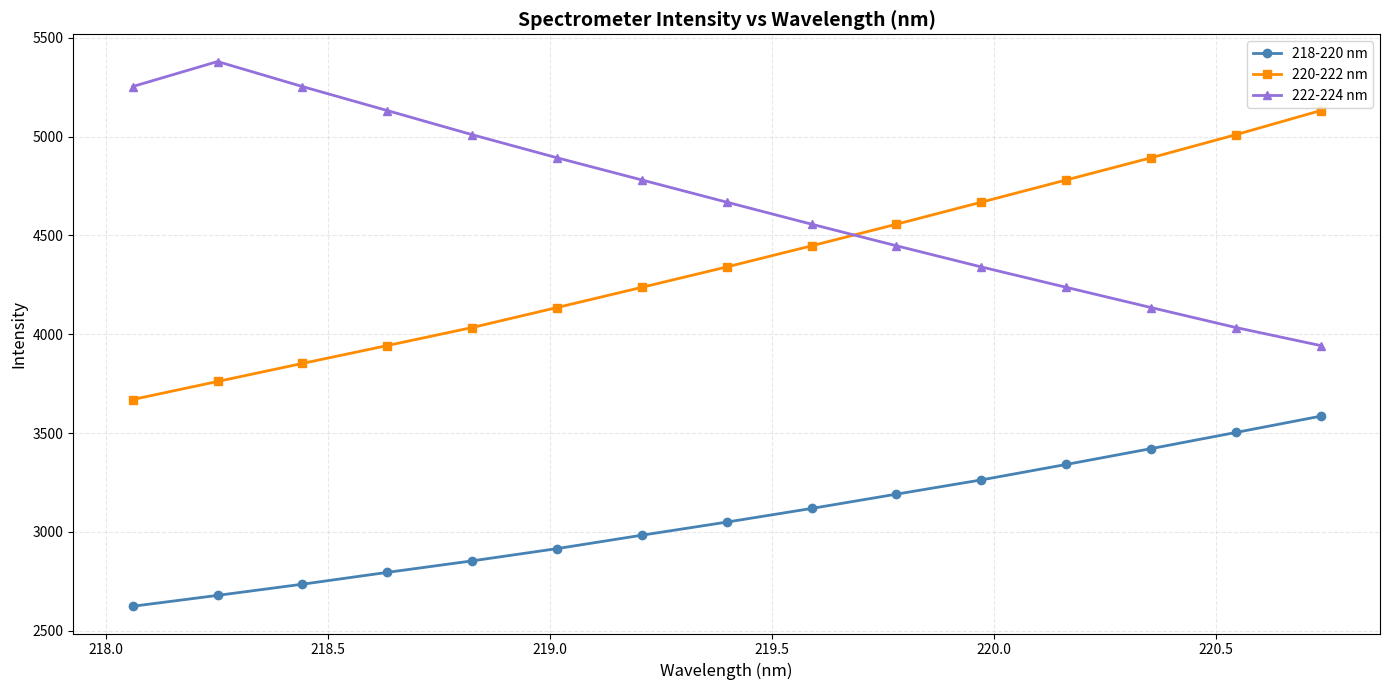

True or false: 222-224 nm and 218-220 nm intersect in this chart.

False